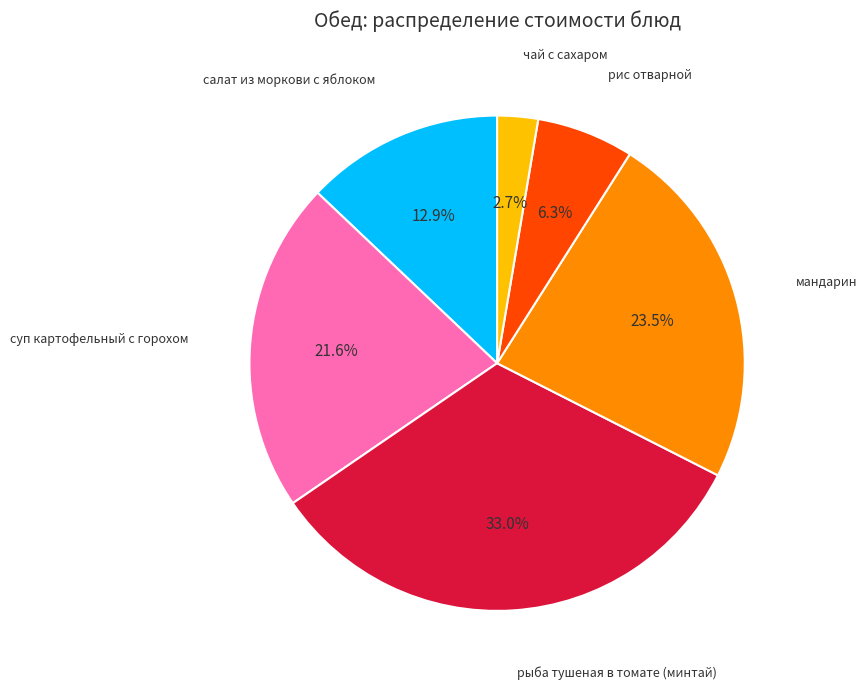

Is there a majority slice in this chart?

No